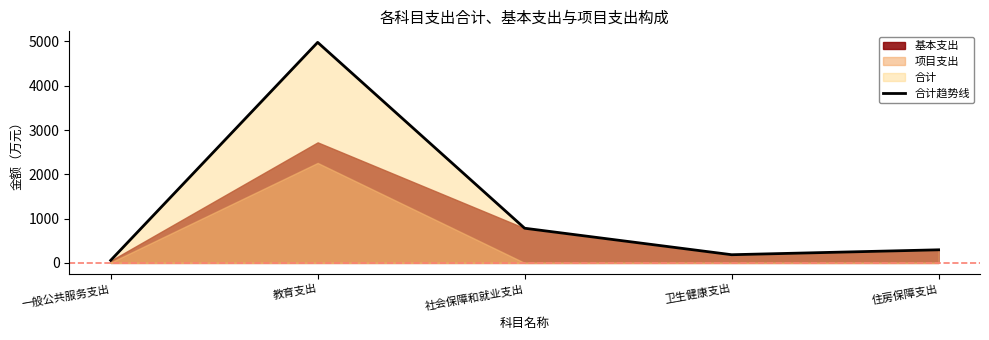

Rank the categories by value from lowest to highest.

一般公共服务支出, 卫生健康支出, 住房保障支出, 社会保障和就业支出, 教育支出